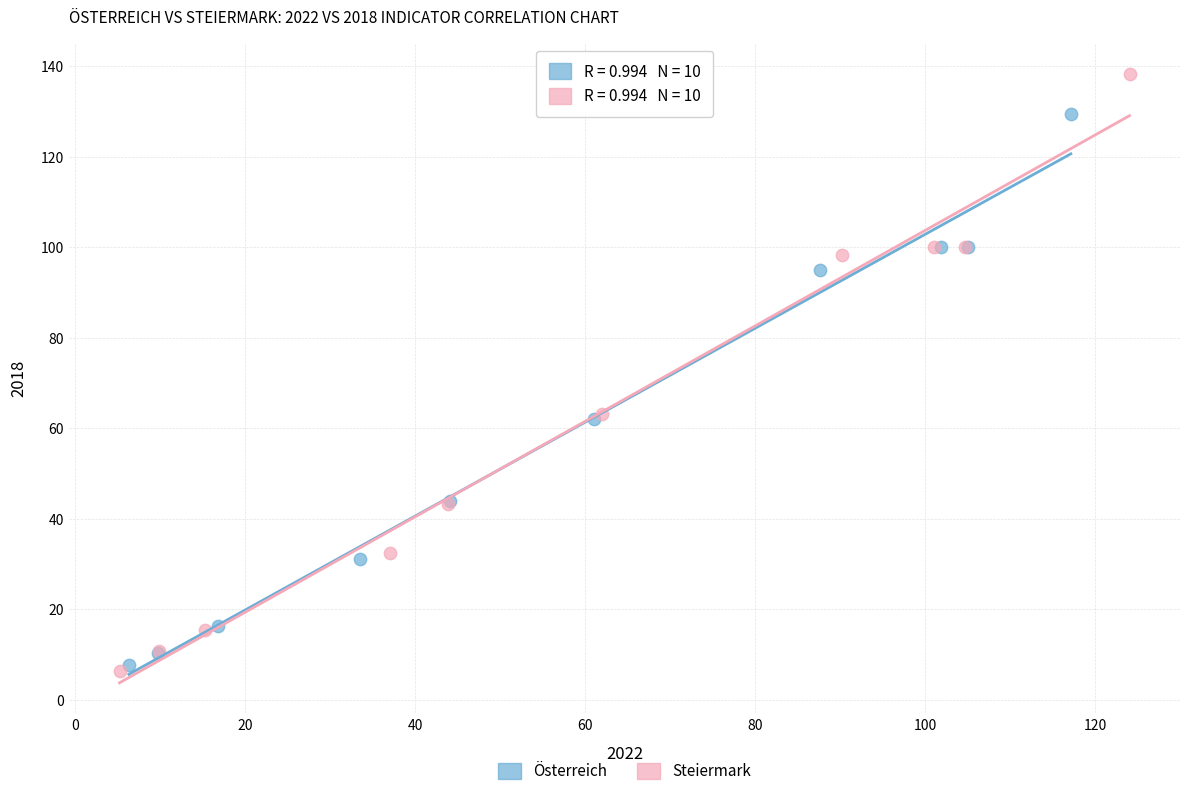

Which series reaches the maximum Y coordinate?

Steiermark